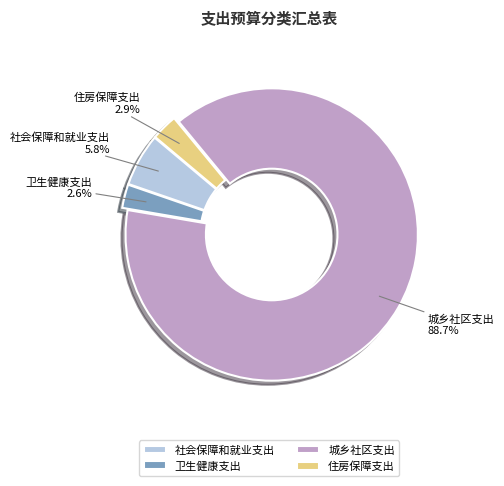

Which category accounts for the majority?

城乡社区支出